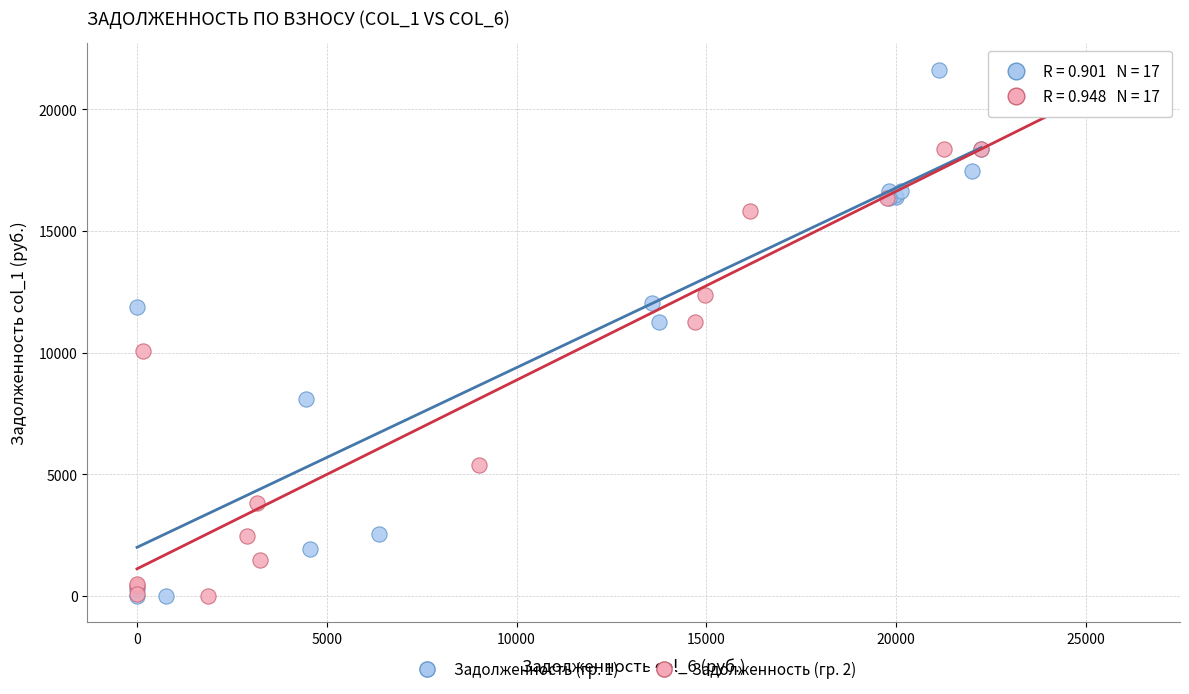

What are all the series names shown in the legend?

Задолженность (гр. 1), Задолженность (гр. 2)